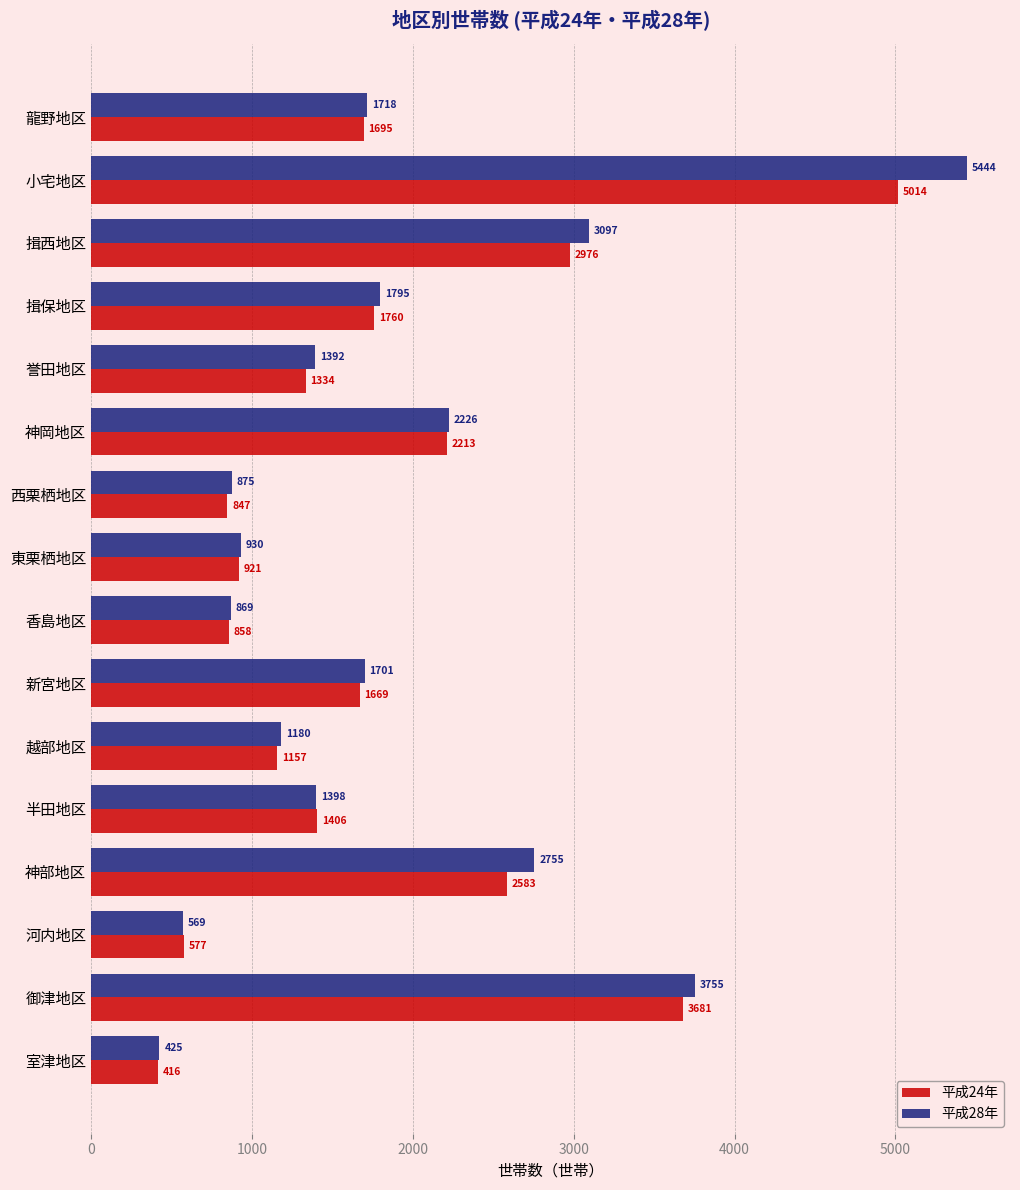

What are all the series names shown in the legend?

平成24年, 平成28年